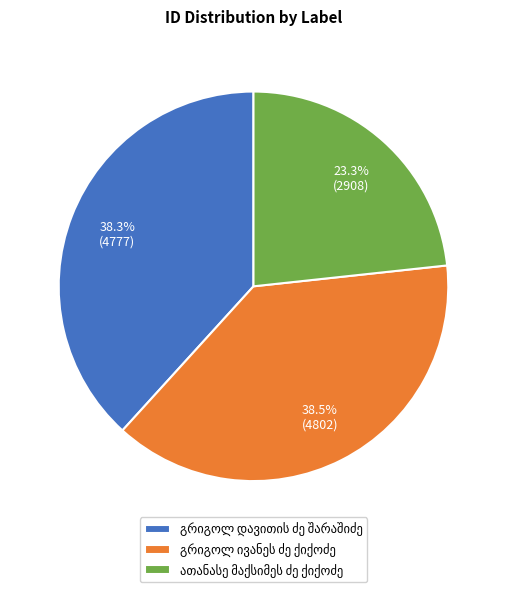

Does any single category account for the majority?

No